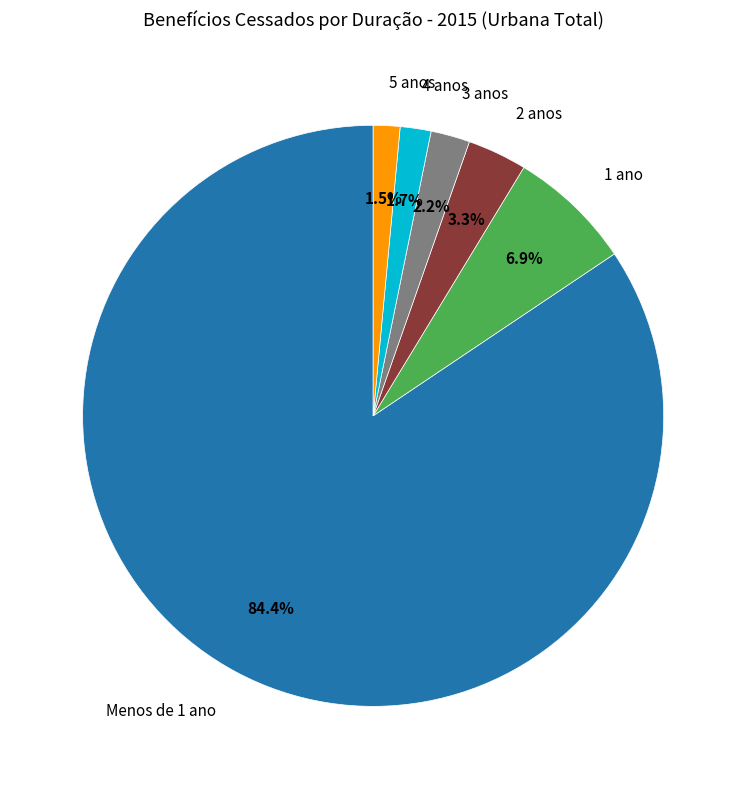

Is there a majority slice in this chart?

Yes